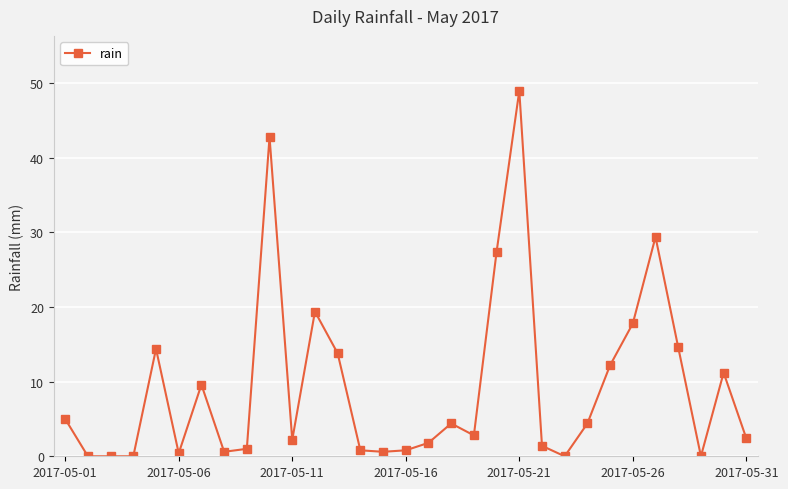

What is the value of the 17th point from the left?

1.8